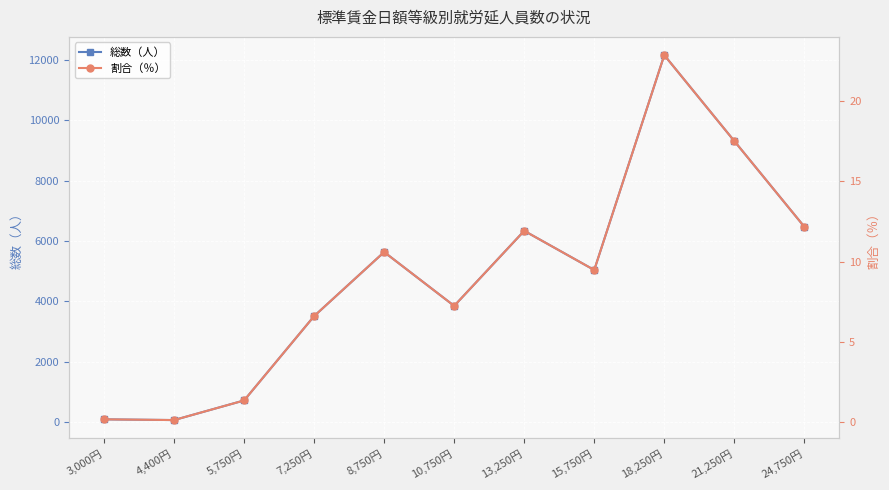

Does the chart display data point markers on the line(s)?

Yes